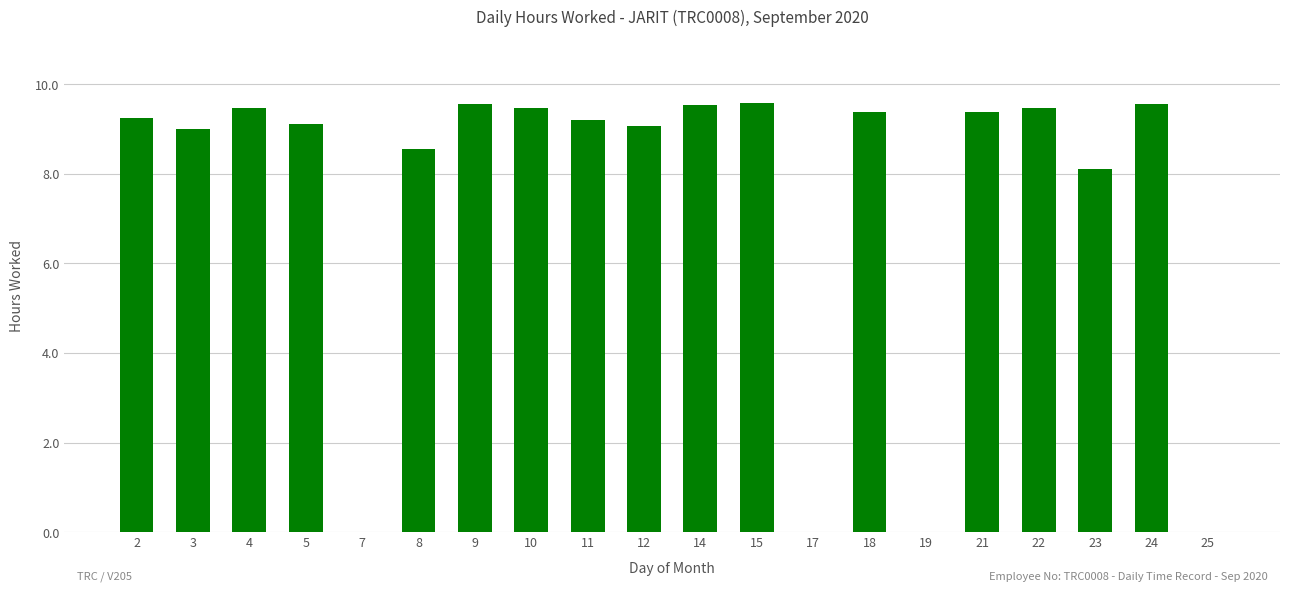

Where does the data first go above 9?

2